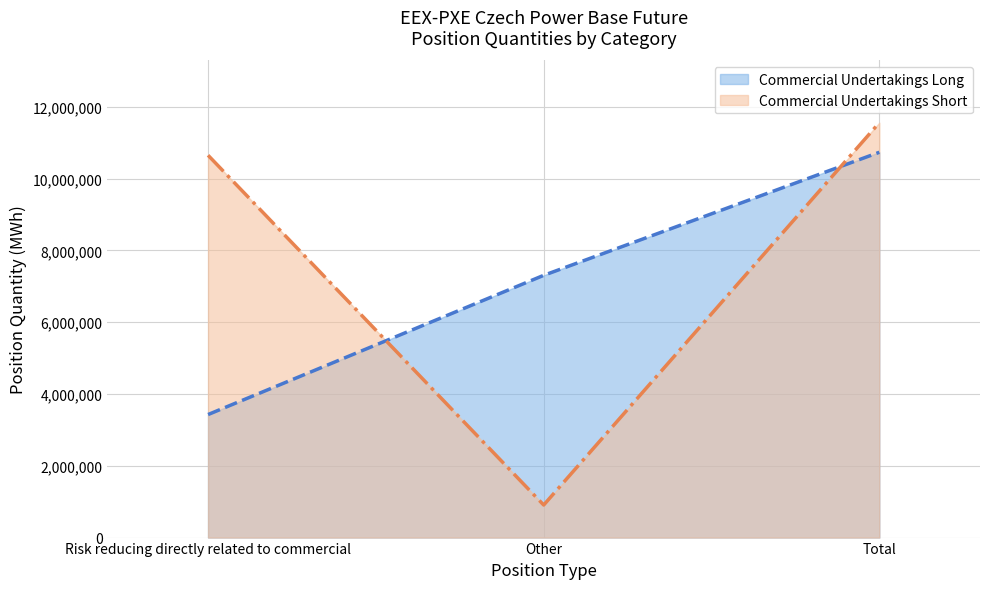

The Commercial Undertakings Short (line) series shows 907507 at Other. True or false?

True